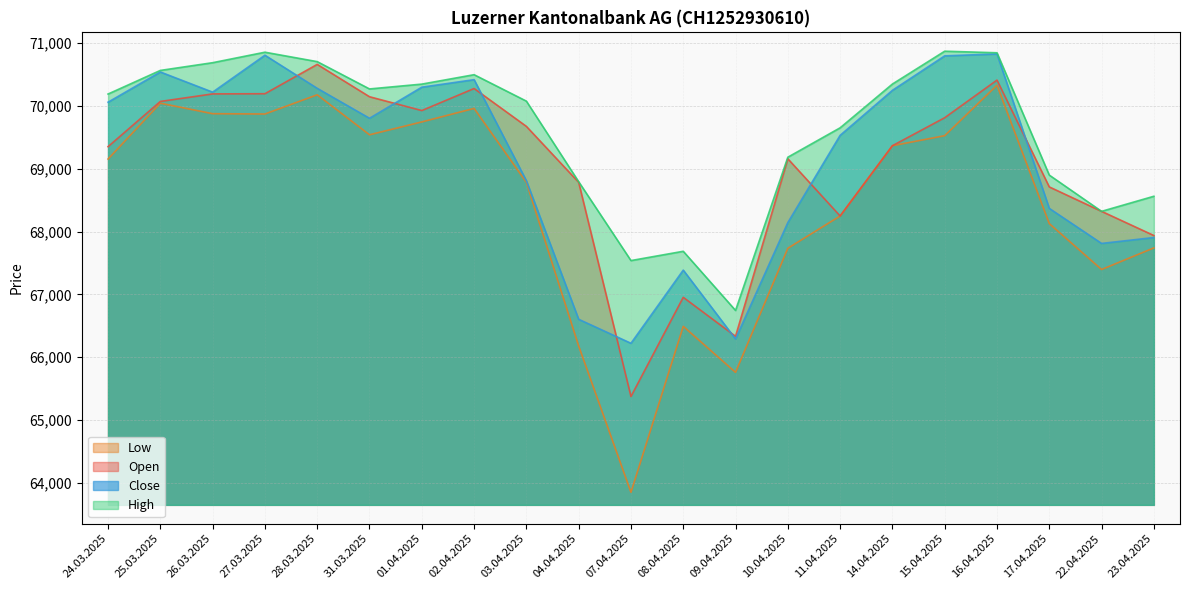

What value does the Close series have at 01.04.2025?

70301